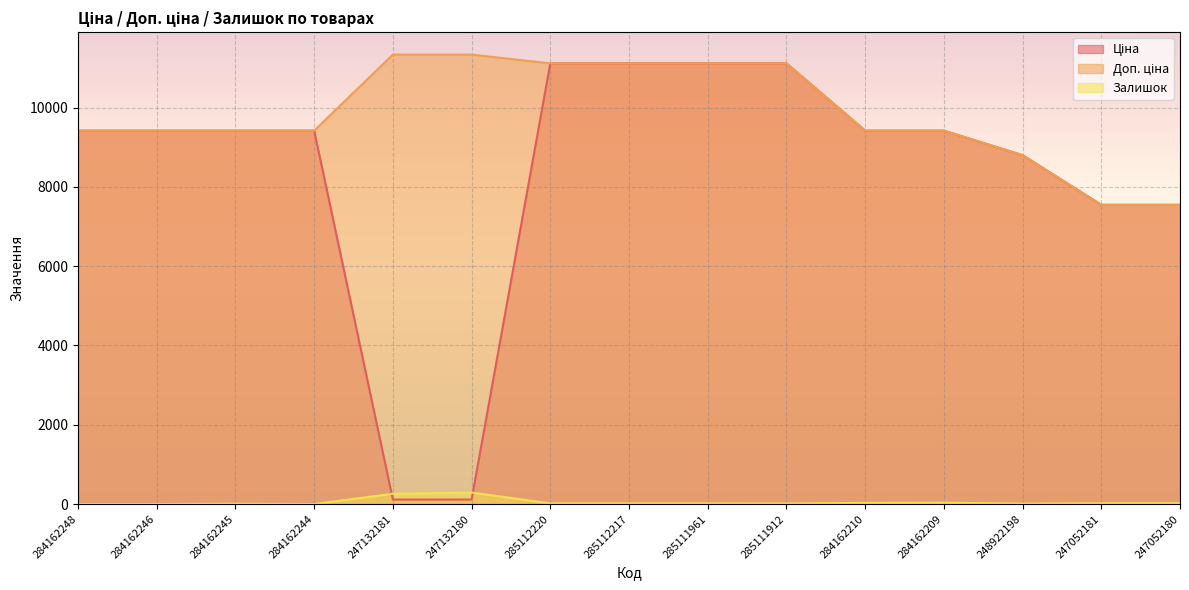

What is the maximum value for Залишок?

290.0